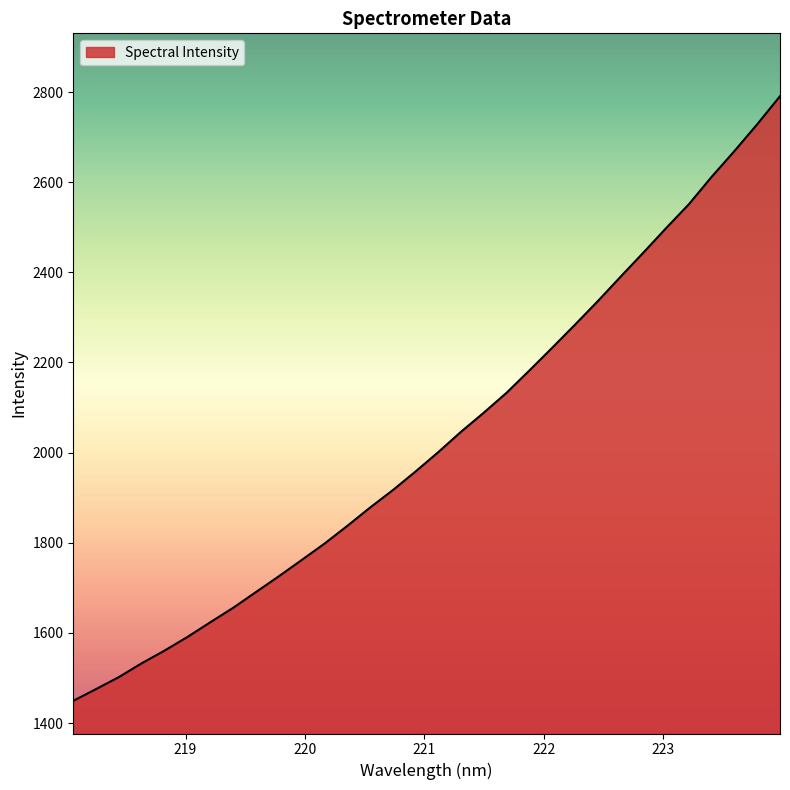

What is the greatest value displayed?

2790.7